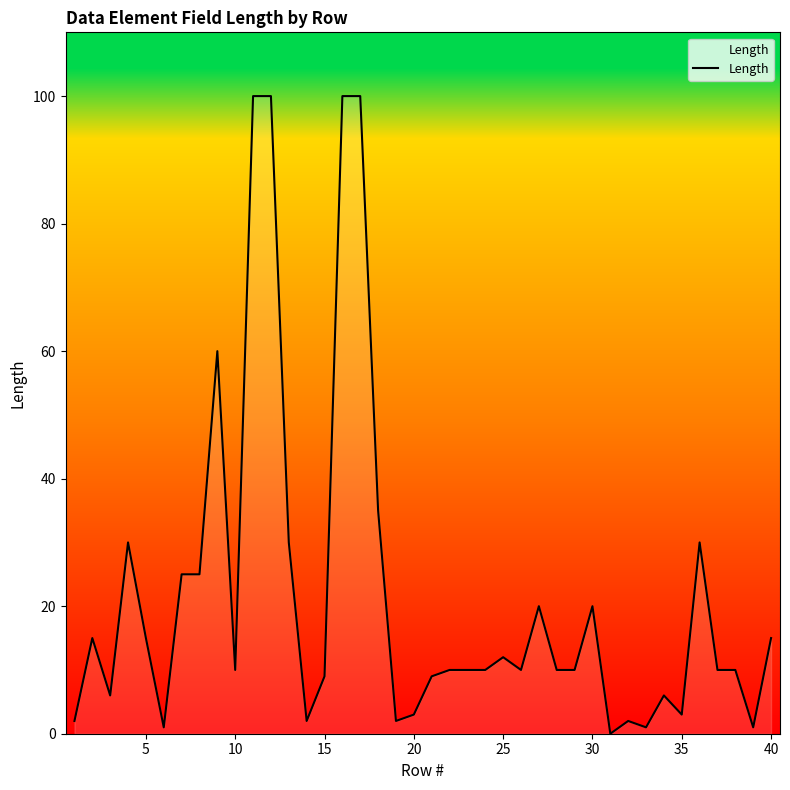

What is the difference between the maximum and minimum values?

100